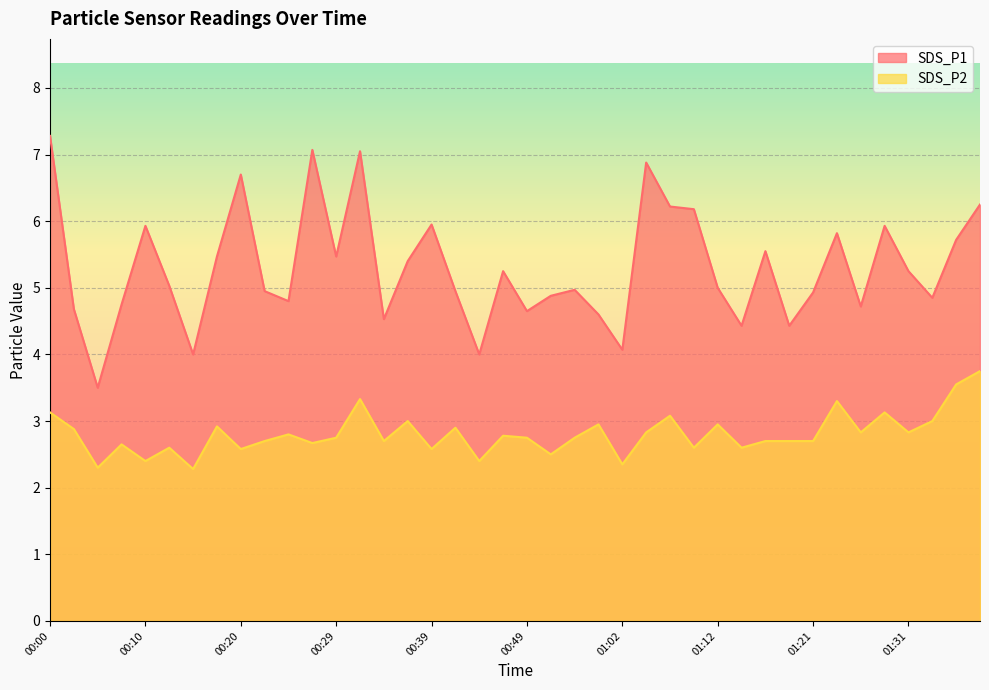

Reading left to right, extract all data points from this chart.

SDS_P1: 00:00=7.3	00:02=4.7	00:05=3.5	00:07=4.8	00:10=5.9	00:12=5.0	00:15=4.0	00:17=5.5	00:20=6.7	00:22=5.0	00:24=4.8	00:27=7.1	00:29=5.5	00:32=7.0	00:34=4.5	00:37=5.4	00:39=6.0	00:42=5.0	00:44=4.0	00:47=5.2	00:49=4.7	00:52=4.9	00:54=5.0	00:56=4.6	01:02=4.1	01:04=6.9	01:07=6.2	01:09=6.2	01:12=5.0	01:14=4.4	01:16=5.5	01:19=4.4	01:21=4.9	01:24=5.8	01:26=4.7	01:29=5.9	01:31=5.2	01:34=4.8	01:36=5.7	01:39=6.2
SDS_P2: 00:00=3.1	00:02=2.9	00:05=2.3	00:07=2.6	00:10=2.4	00:12=2.6	00:15=2.3	00:17=2.9	00:20=2.6	00:22=2.7	00:24=2.8	00:27=2.7	00:29=2.8	00:32=3.3	00:34=2.7	00:37=3.0	00:39=2.6	00:42=2.9	00:44=2.4	00:47=2.8	00:49=2.8	00:52=2.5	00:54=2.8	00:56=3.0	01:02=2.4	01:04=2.8	01:07=3.1	01:09=2.6	01:12=3.0	01:14=2.6	01:16=2.7	01:19=2.7	01:21=2.7	01:24=3.3	01:26=2.8	01:29=3.1	01:31=2.8	01:34=3.0	01:36=3.5	01:39=3.8